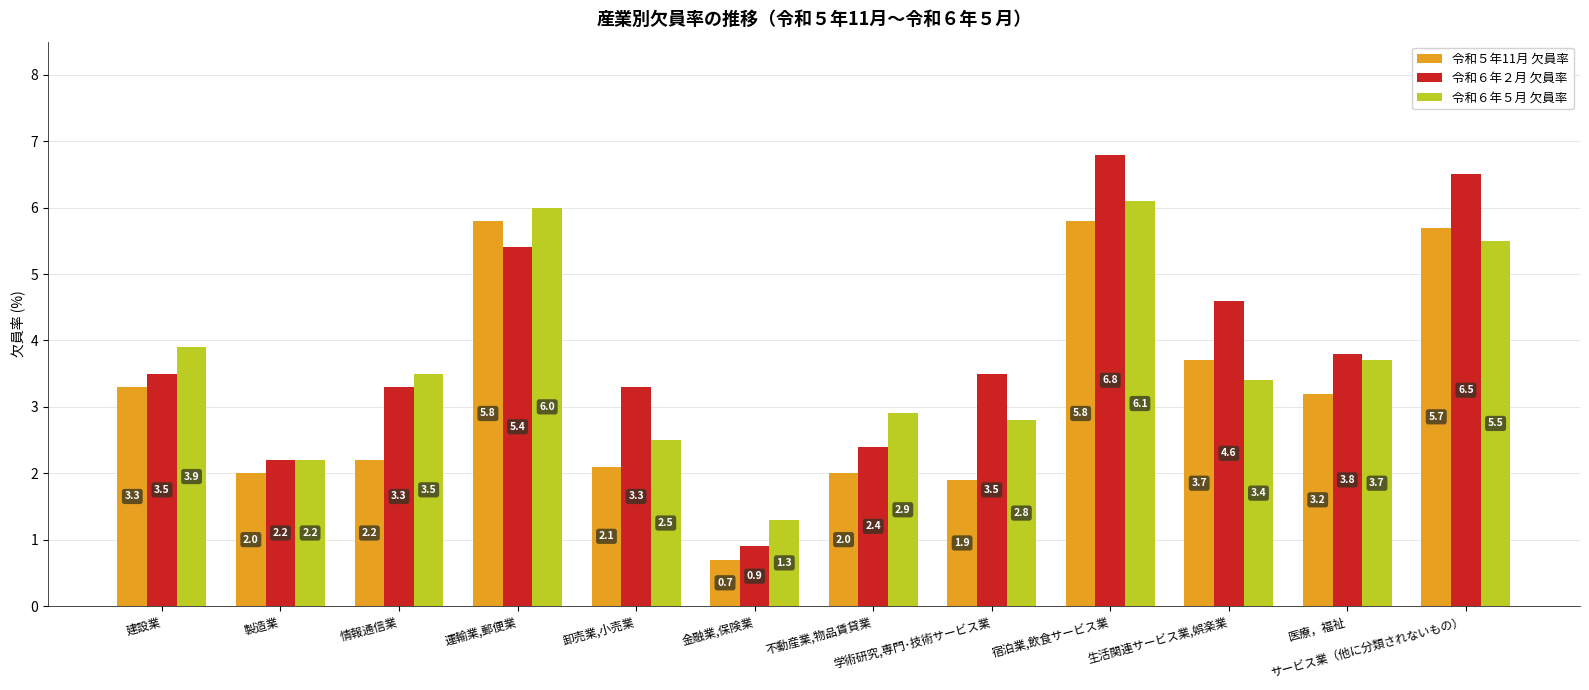

Which series has the largest total across all categories?

令和６年２月 欠員率